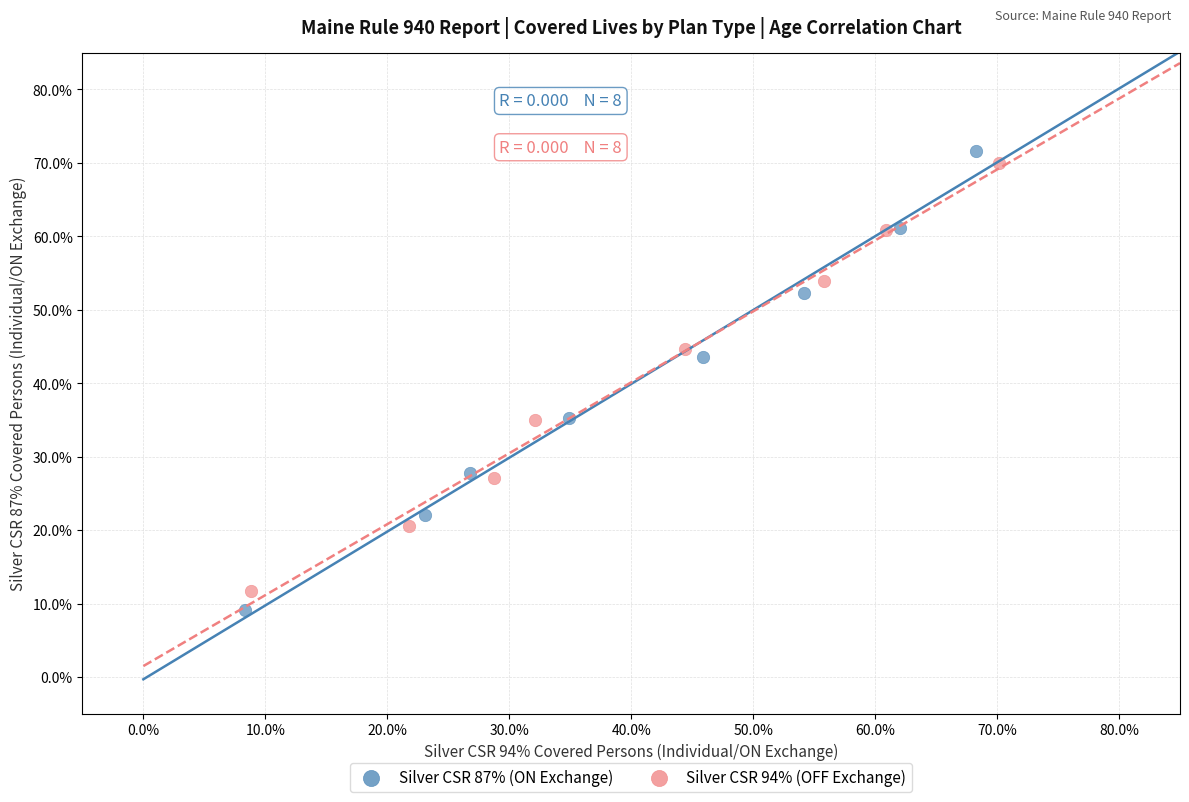

Which series contains the lowest Y value?

Silver CSR 87% (ON Exchange)